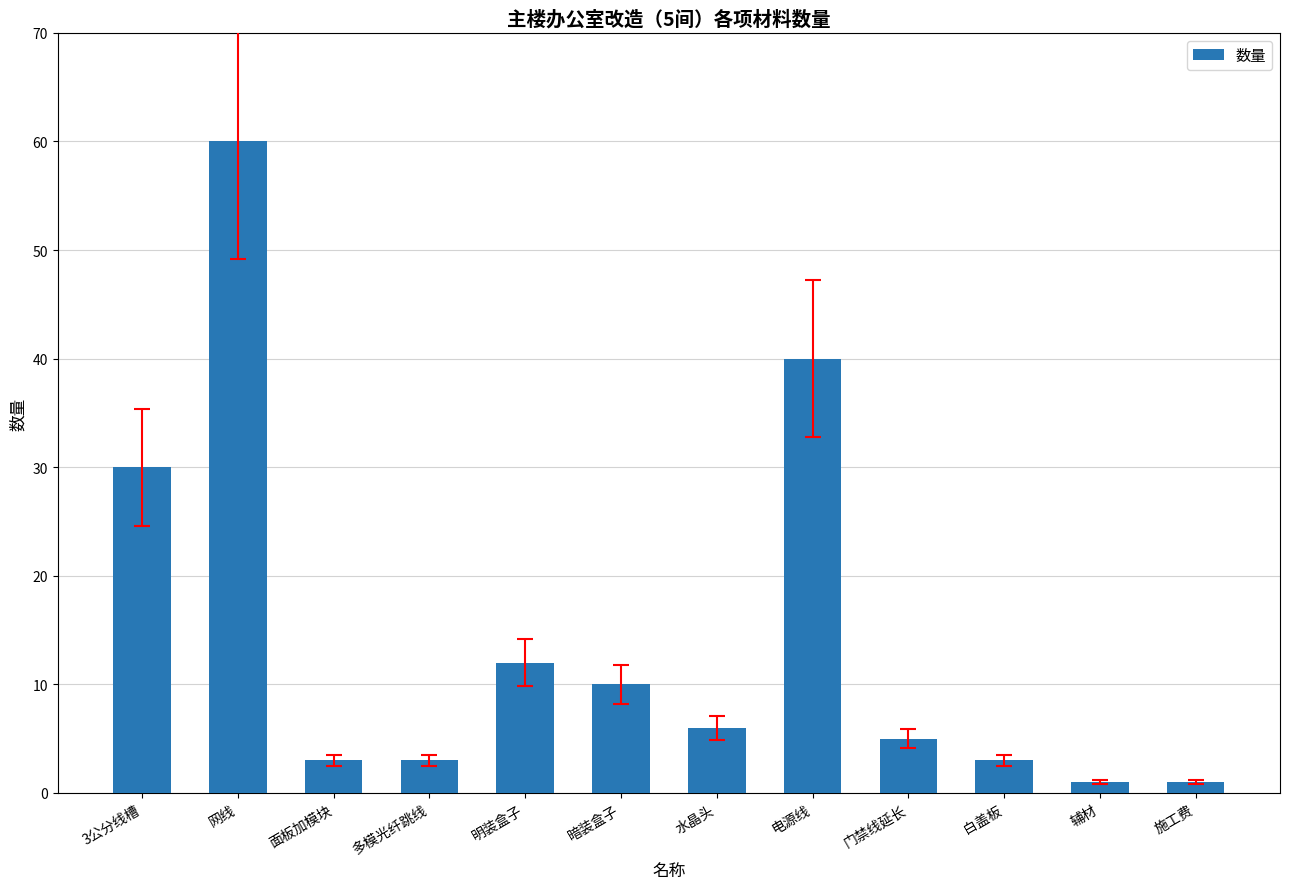

How many data points are less than 6?

6